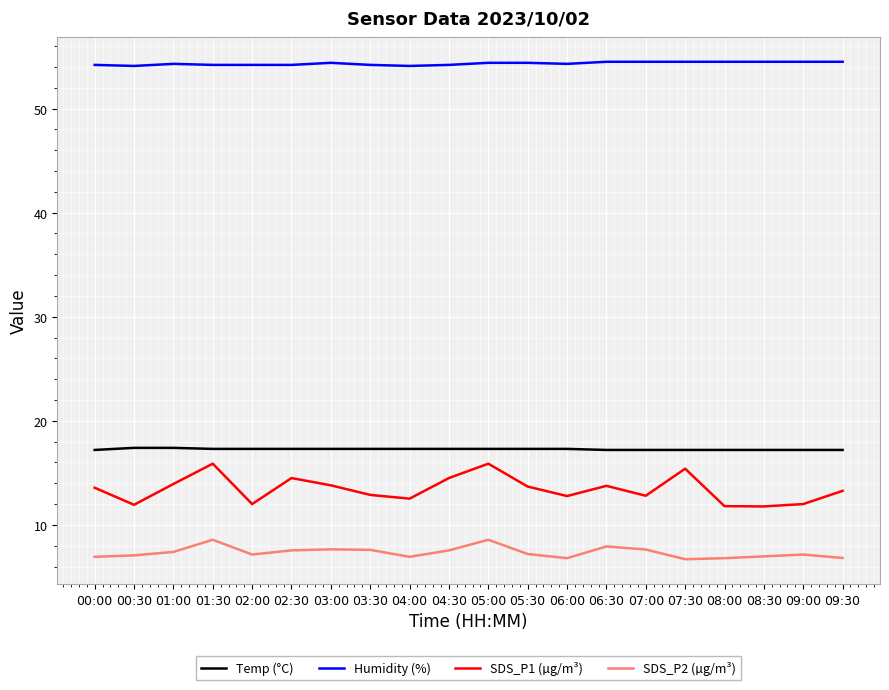

True or false: Temp (°C) and Humidity (%) intersect in this chart.

False